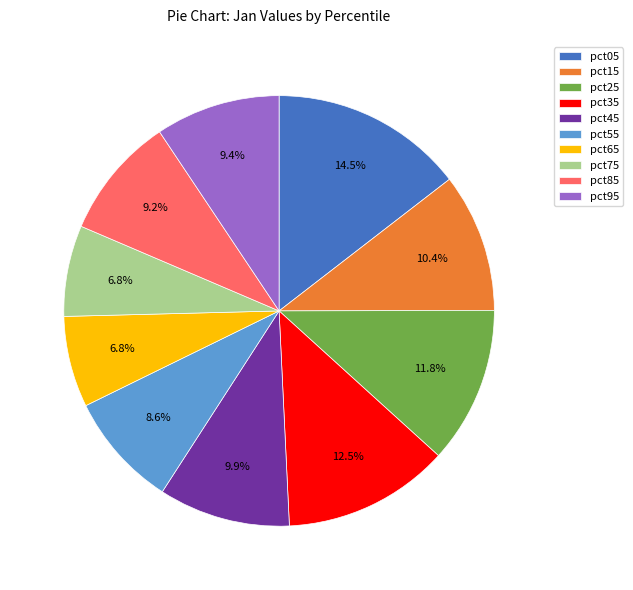

To the nearest percent, what portion does pct85 represent?

9%